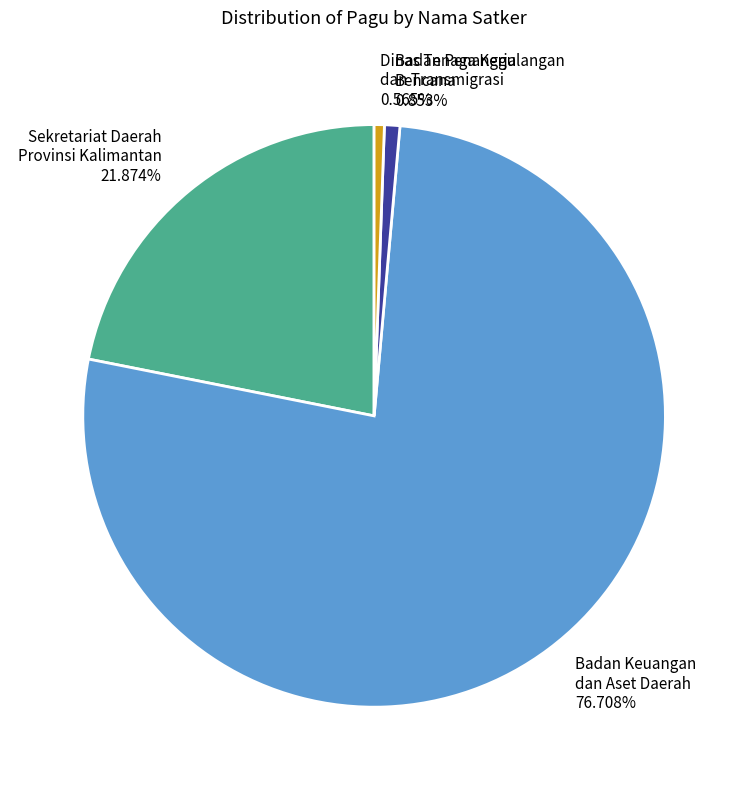

Which has a higher value, Sekretariat Daerah Provinsi Kalimantan or Badan Keuangan dan Aset Daerah?

Badan Keuangan dan Aset Daerah